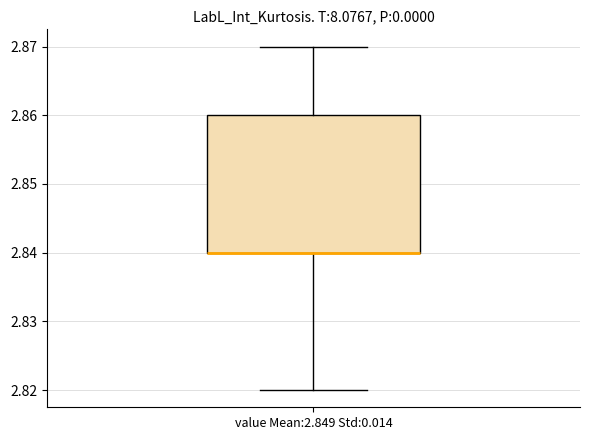

Transcribe this box plot: give where the median line is, the range the box spans, and where the two whiskers end, as read against the y-axis. The values are not printed on the chart, so give them approximately, as read against the axis.

median 2.84 (drawn on the box's lower edge), box 2.84 to 2.86, whiskers 2.82 to 2.87